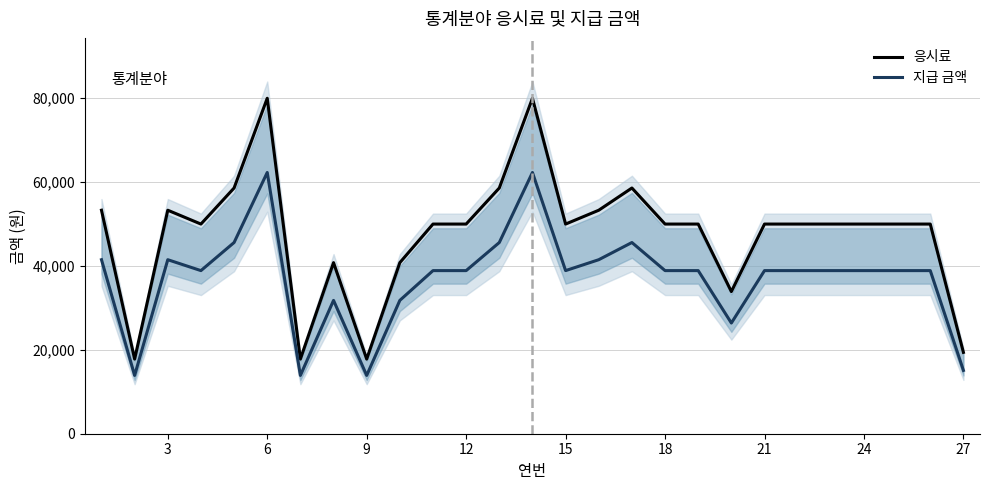

List the labels in order of 지급 금액 value, smallest first.

3, 18, 24, 26, 19, 21, 27, 9, 30, 11, 14, 17, 18, 20, 21, 22, 23, 24, 25, 0, 6, 15, 12, 12, 16, 15, 13